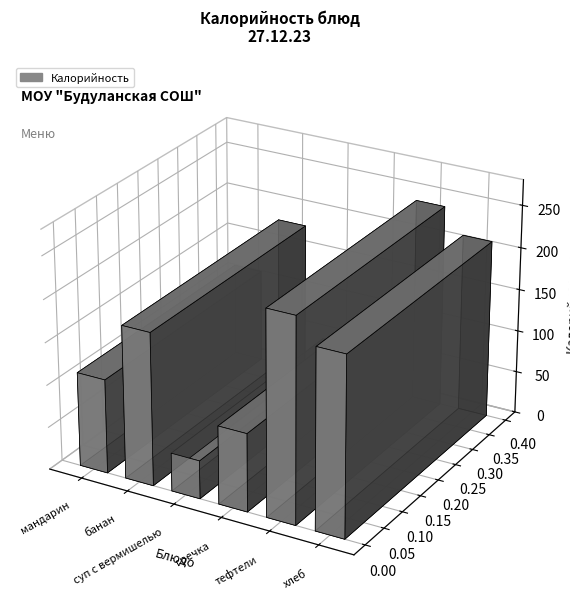

Count the number of data series in this chart.

1